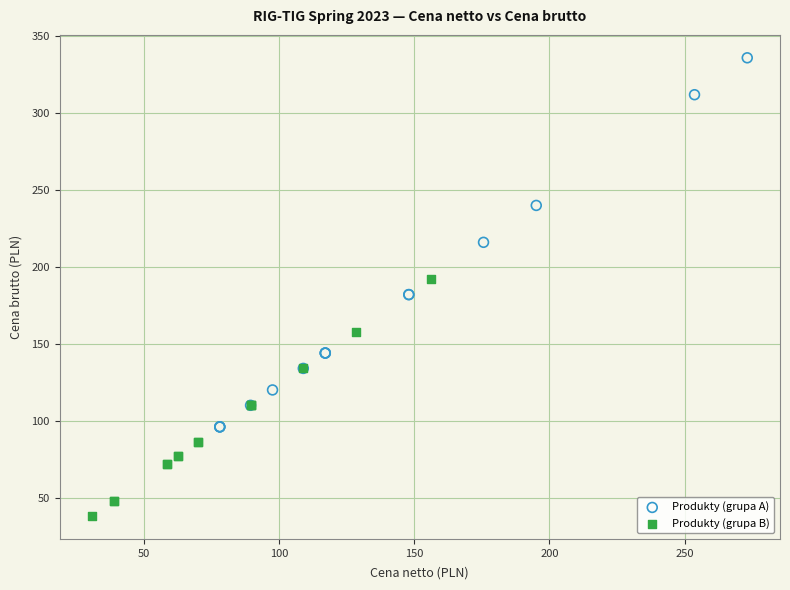

Which series has the largest Y range (max minus min)?

Produkty (grupa A)